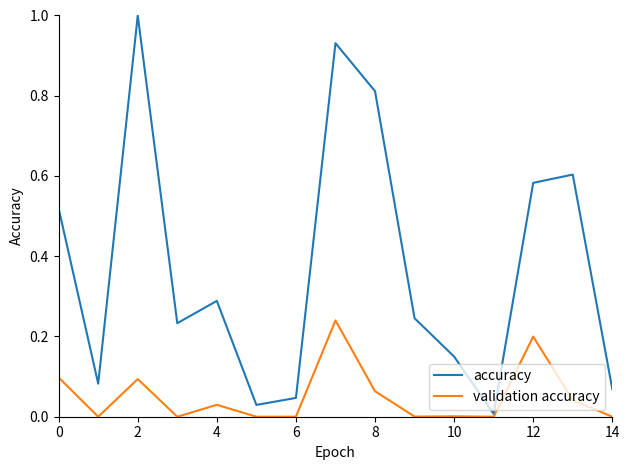

What is the maximum value shown in the chart?

1.0